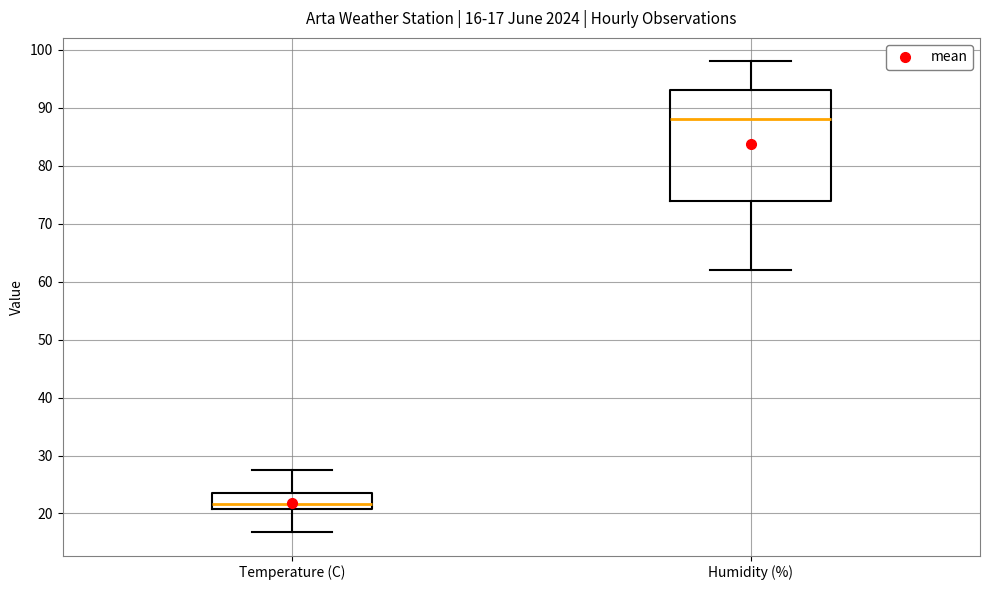

Comparing the boxes themselves (not the whiskers), which one is the tallest?

Humidity (%)